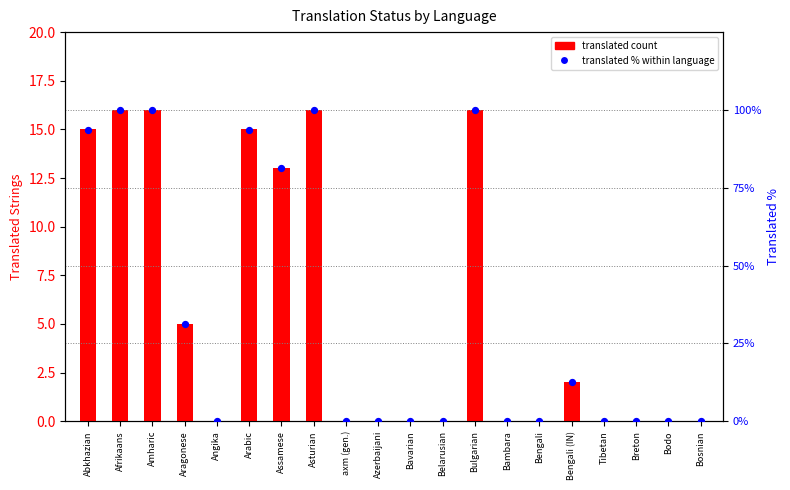

At how many categories does at least one series exceed 57?

7